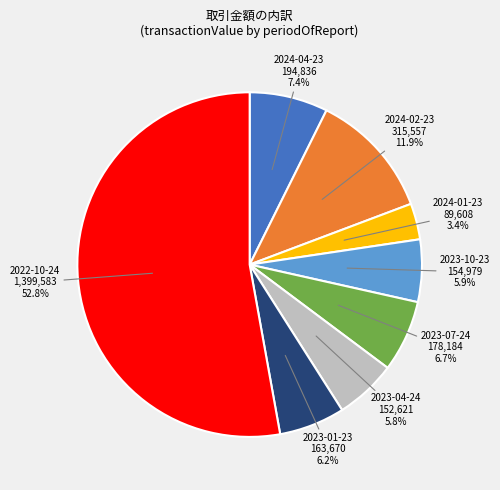

Approximately how many times larger is the value at 2024-02-23 compared to 2023-04-24?

2.1